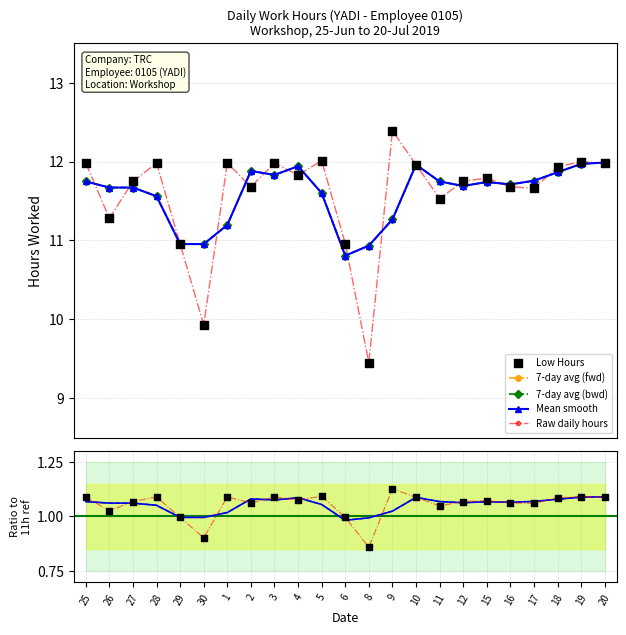

Which series contains the lowest Y value?

Ratio to ref